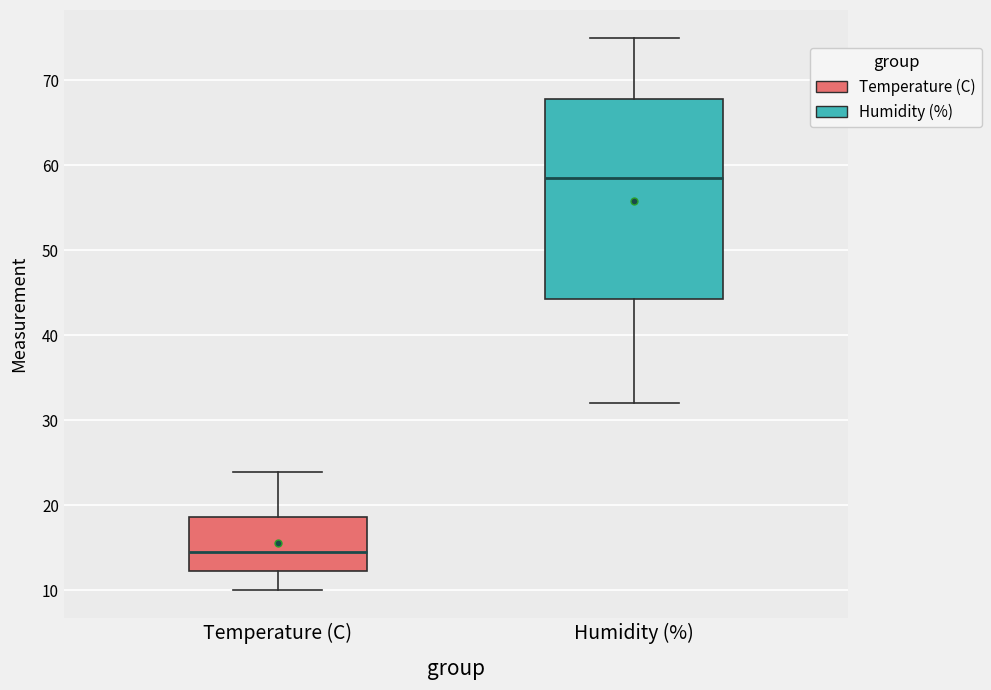

Where is the upper edge of the box for Temperature (C) on the y-axis? The values are not printed on the chart, so give them approximately, as read against the axis.

19